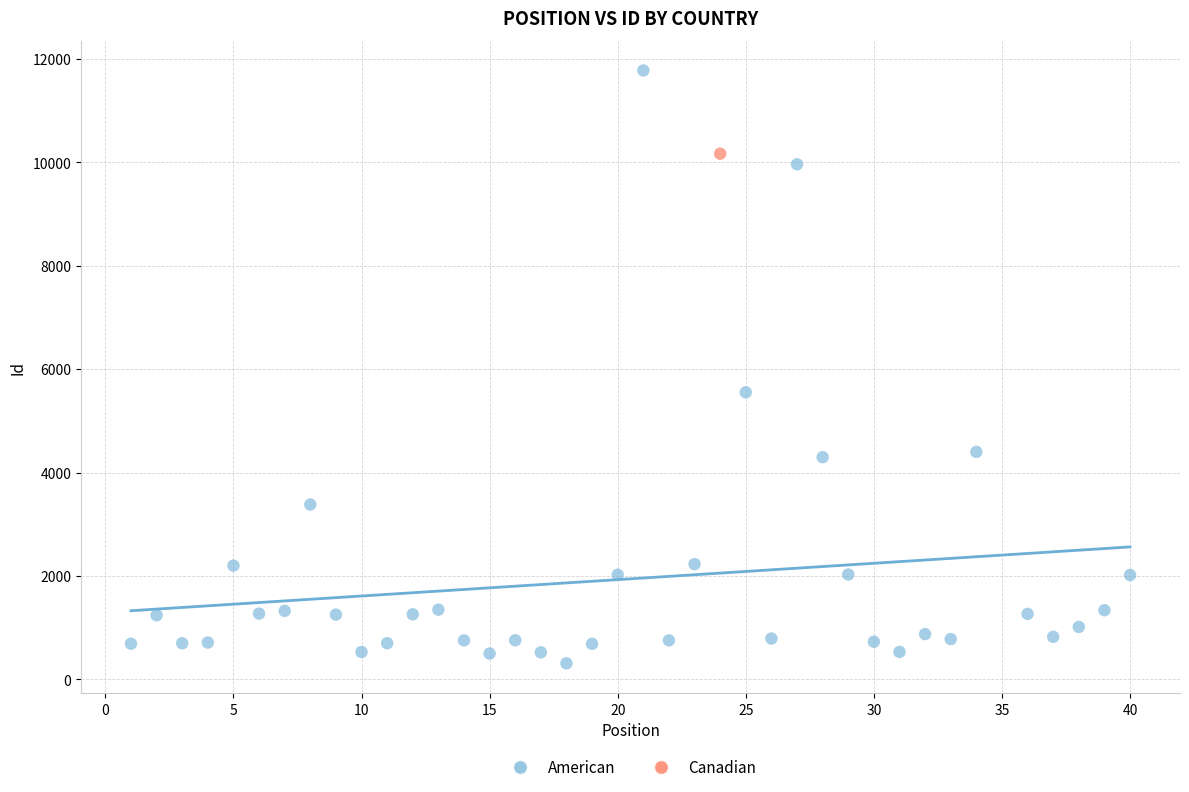

What are all the series names shown in the legend?

American, Canadian